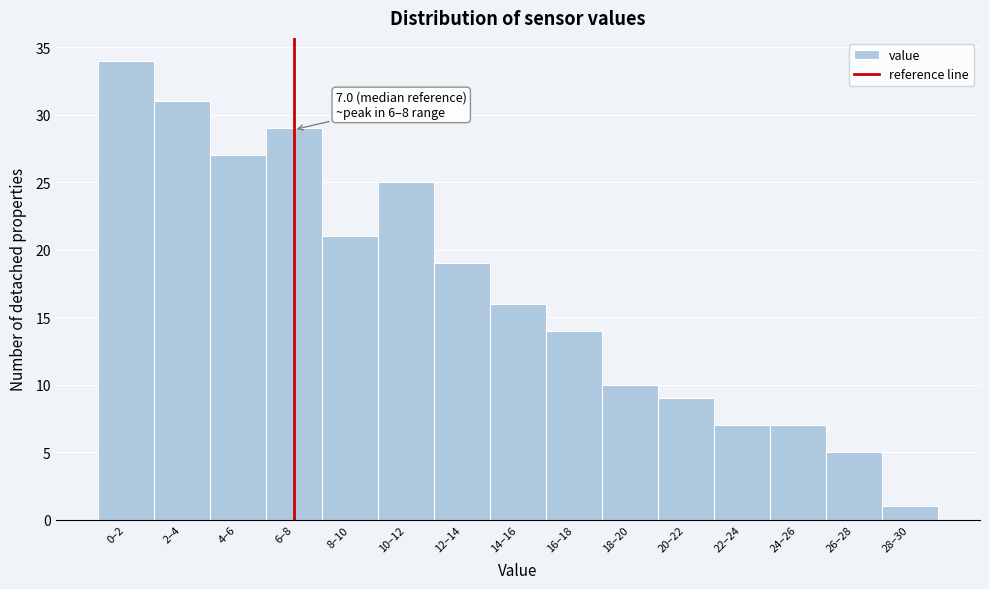

Reading left to right, list all the values displayed in this chart.

34	31	27	29	21	25	19	16	14	10	9	7	7	5	1